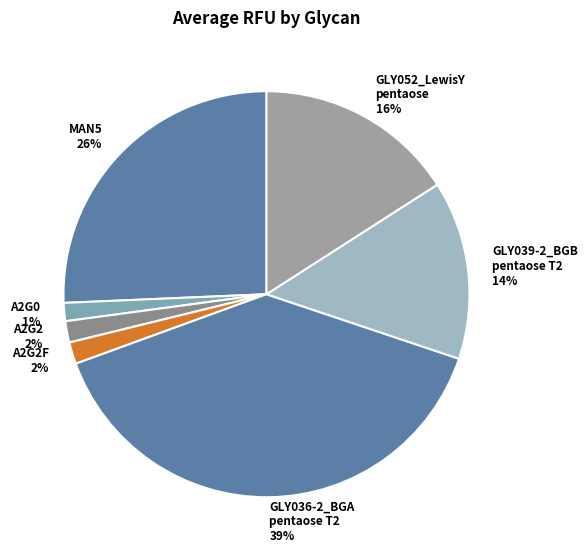

Is the sum of MAN5 and GLY039-2_BGB pentaose T2 greater than half?

No